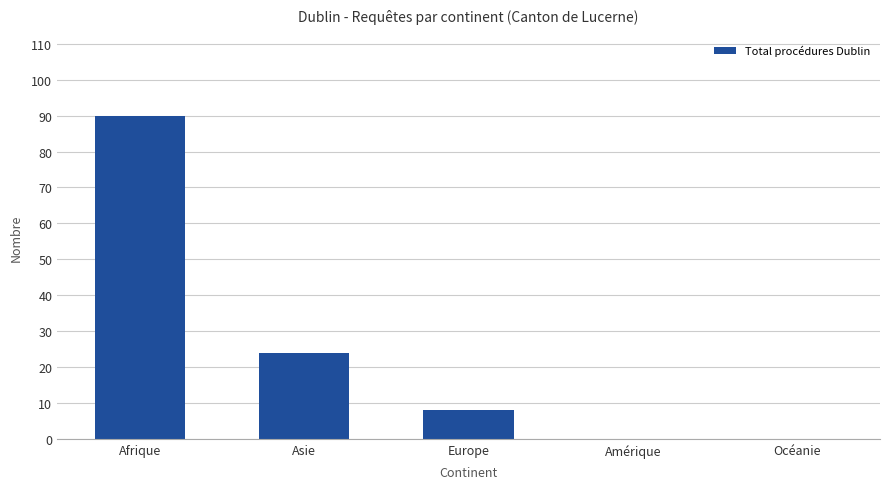

True or false: the data shows 24 at Asie.

True